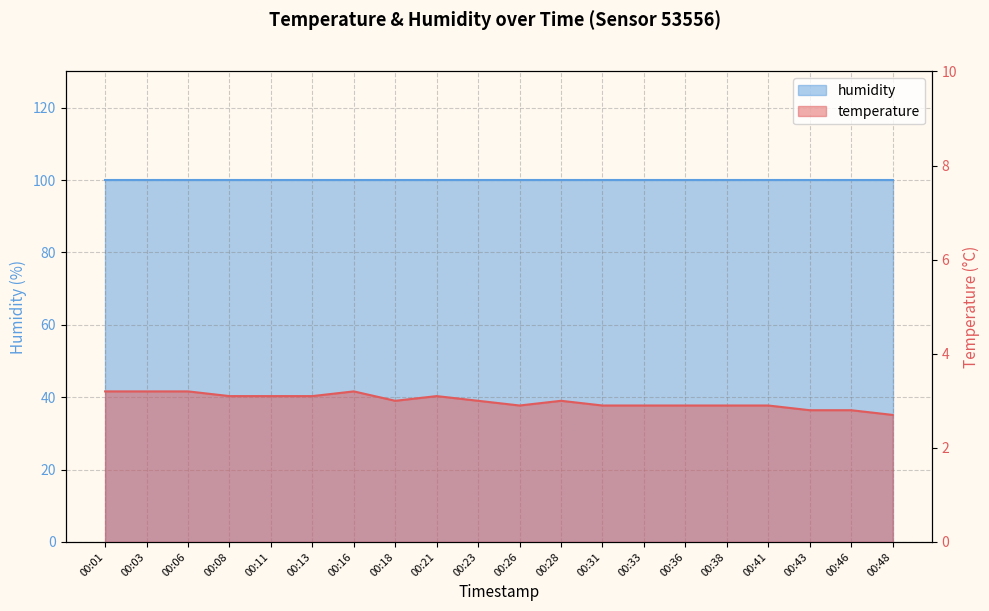

What is the minimum value shown in the chart?

2.7